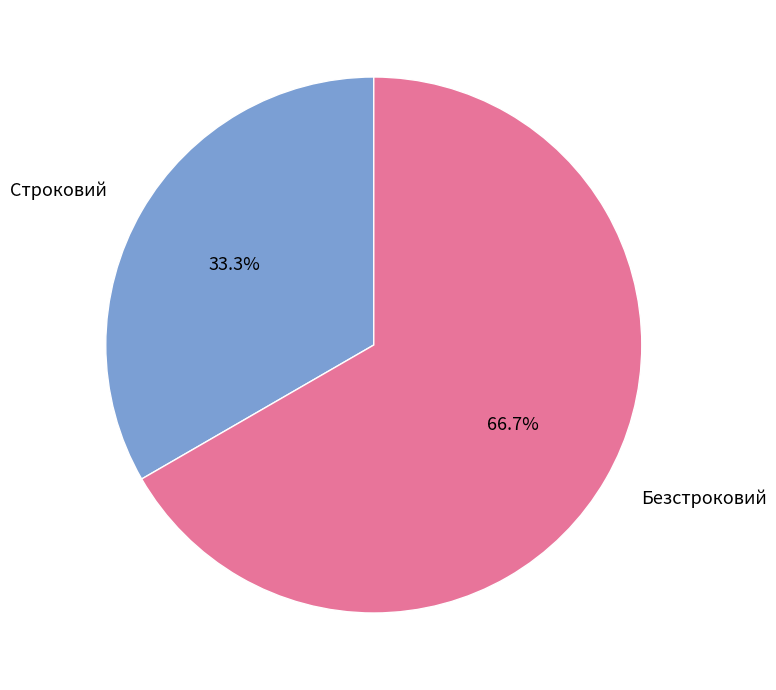

To the nearest percent, what is the average slice percentage?

50%